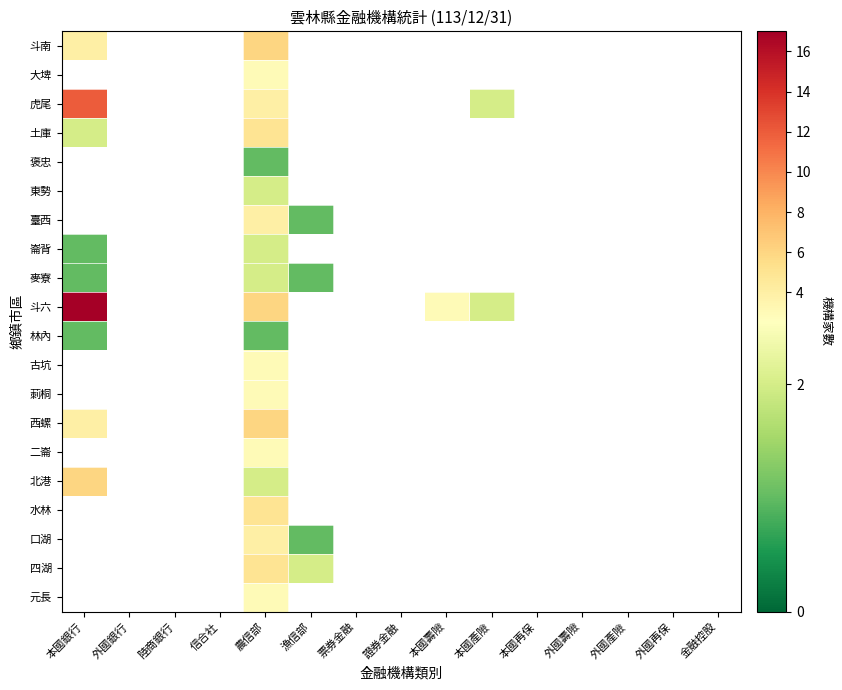

Is the value of 崙背 at 外國壽險 greater than the value of 口湖 at 本國產險?

No